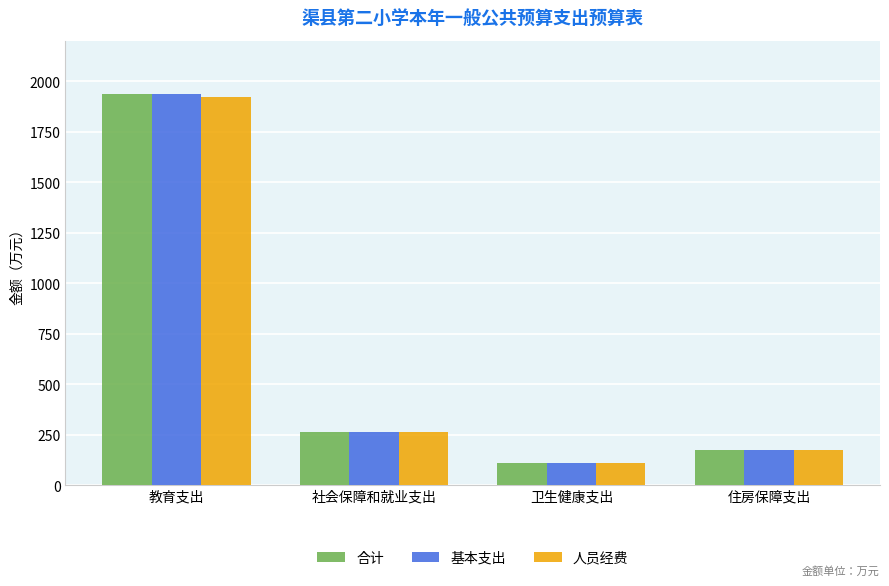

Where does the 人员经费 series first go above 264?

教育支出